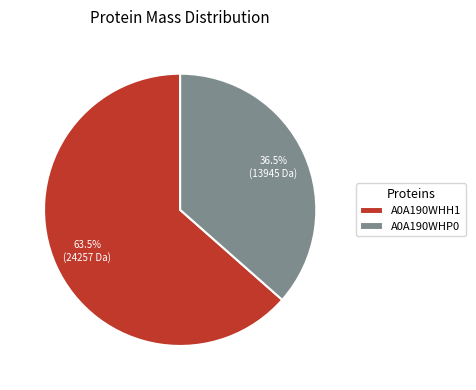

Count the number of slices in the pie.

2